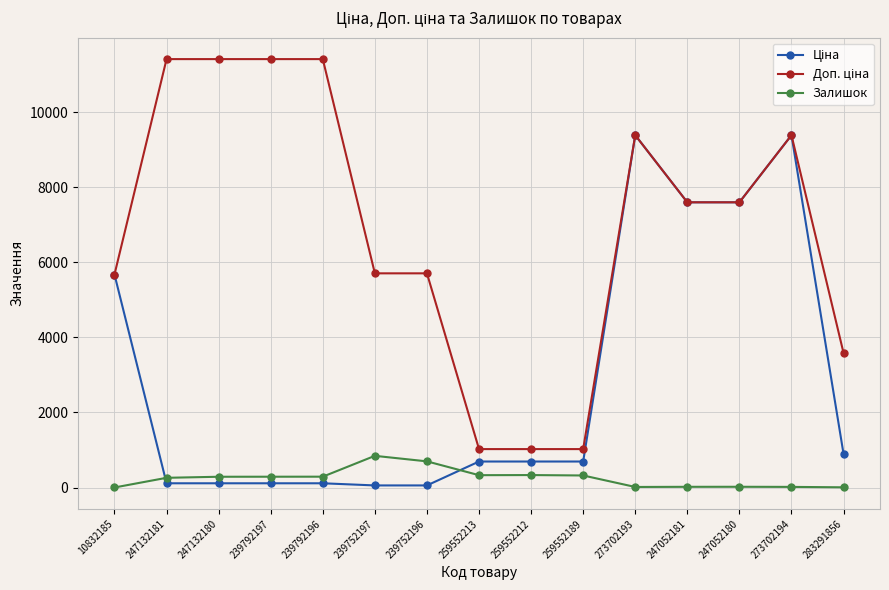

True or false: Залишок has more than 1 points higher than both neighbors.

True